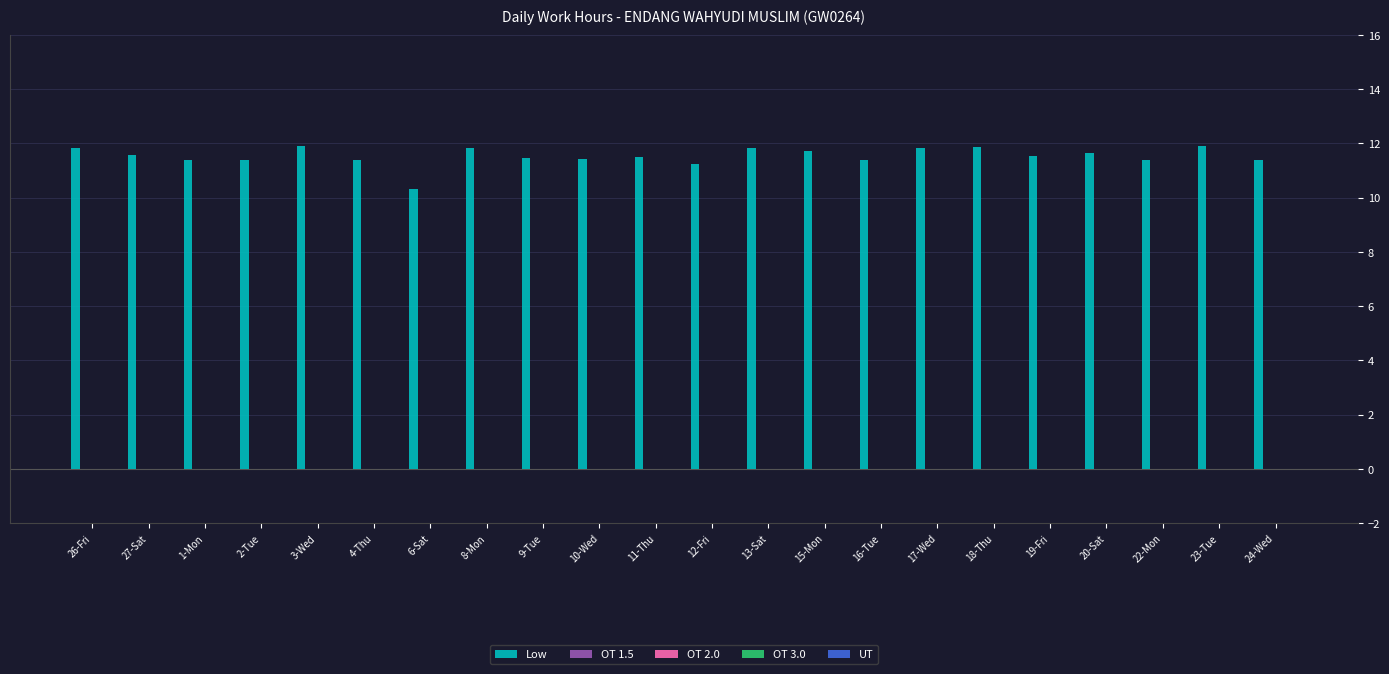

What is the minimum value shown in the chart?

10.3